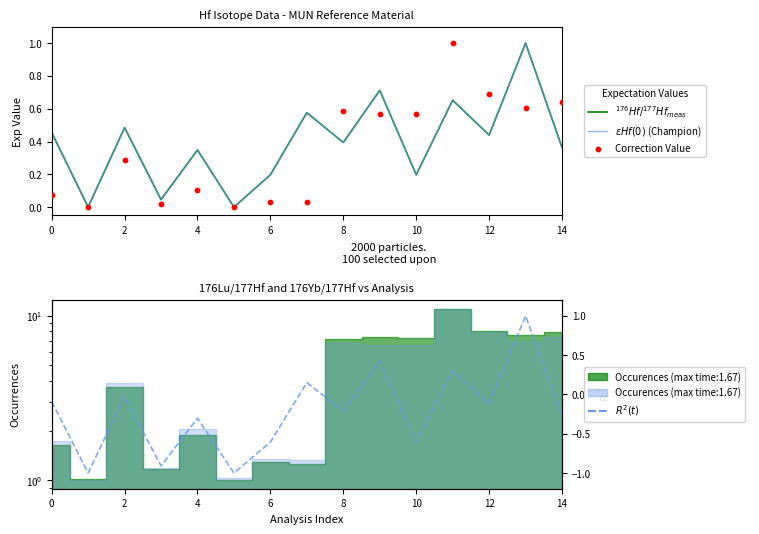

Which series has the largest total across all categories?

$^{176}Hf/^{177}Hf_{meas}$